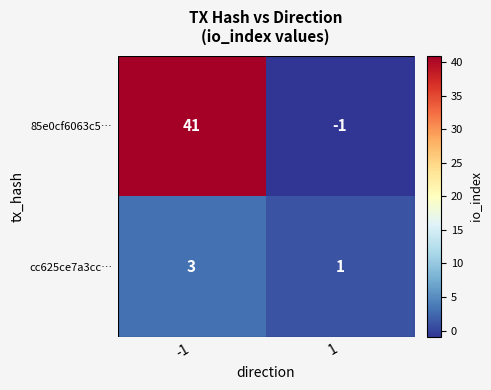

Reading left to right, extract all data points from this chart.

85e0cf6063c5…: 41	-1
cc625ce7a3cc…: 3	1